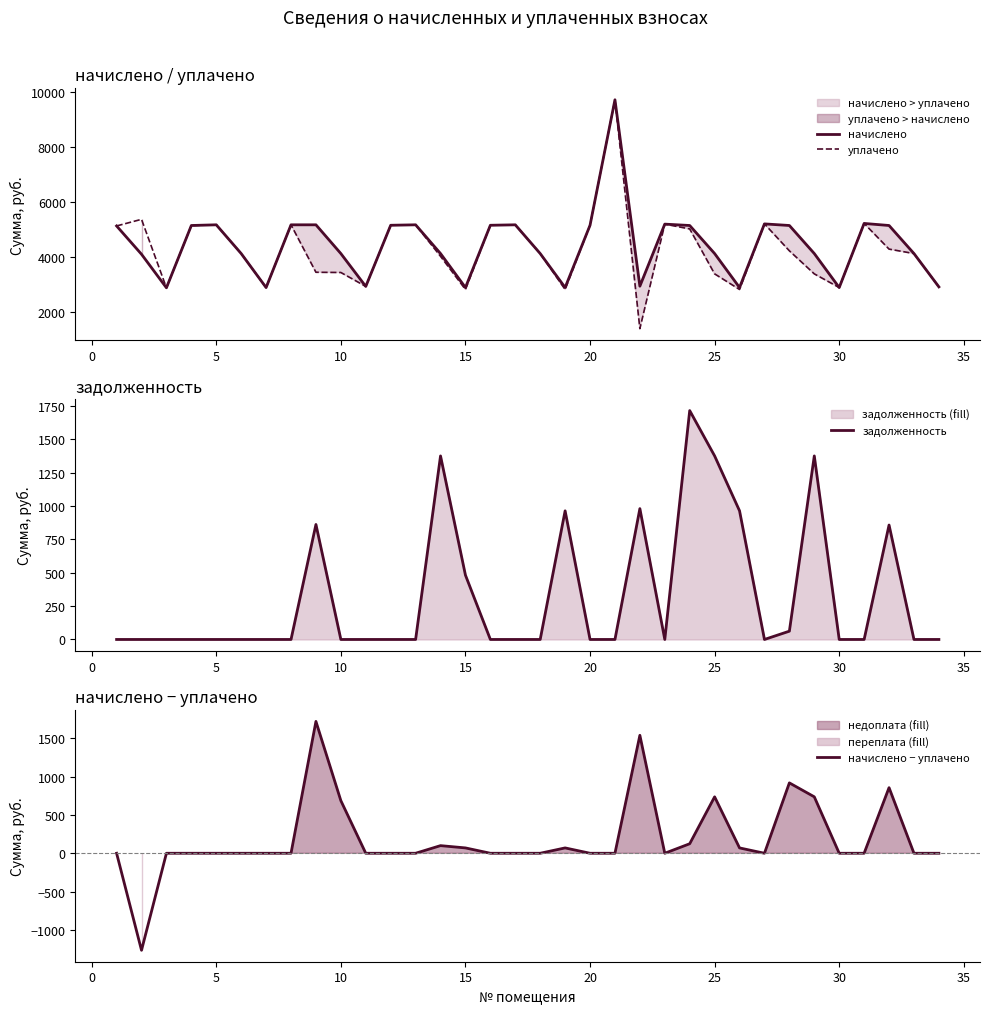

Read the начислено value at 15.

2889.7